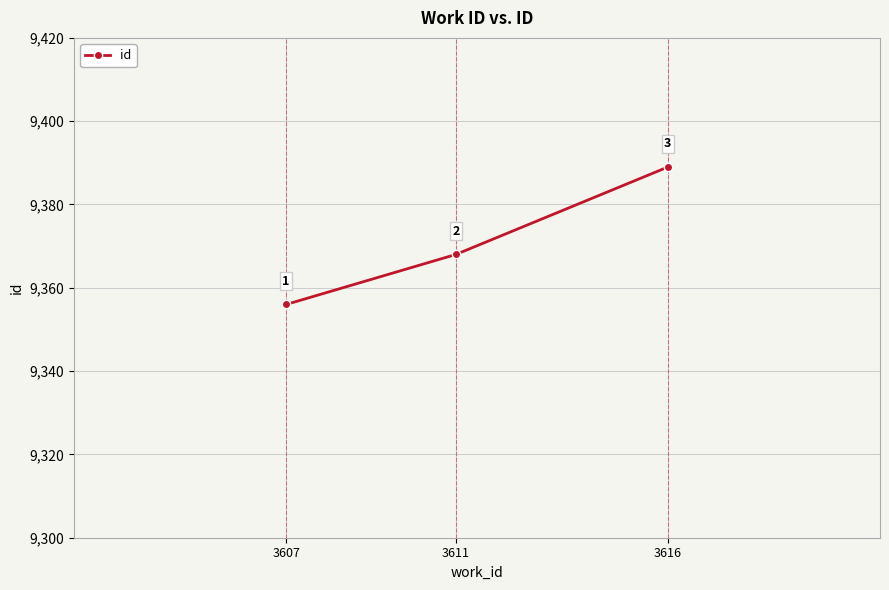

Between 3611 and 3607, which is larger?

3611